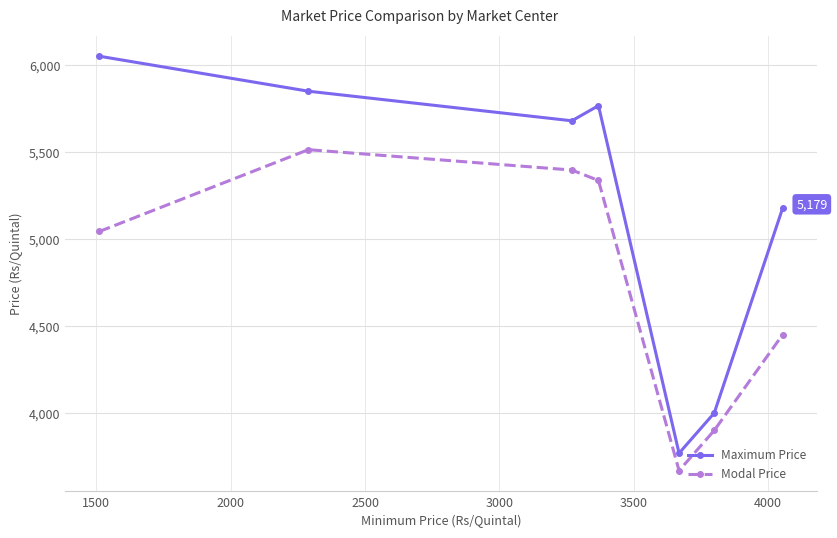

True or false: Maximum Price and Modal Price cross at least once.

False